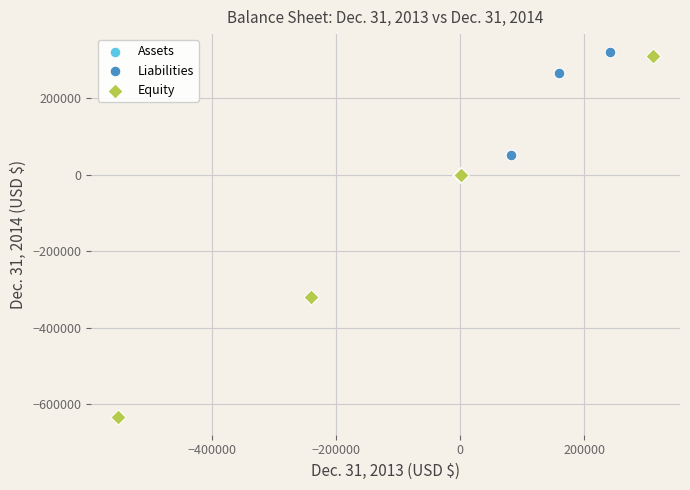

Which series reaches the minimum Y coordinate?

Equity